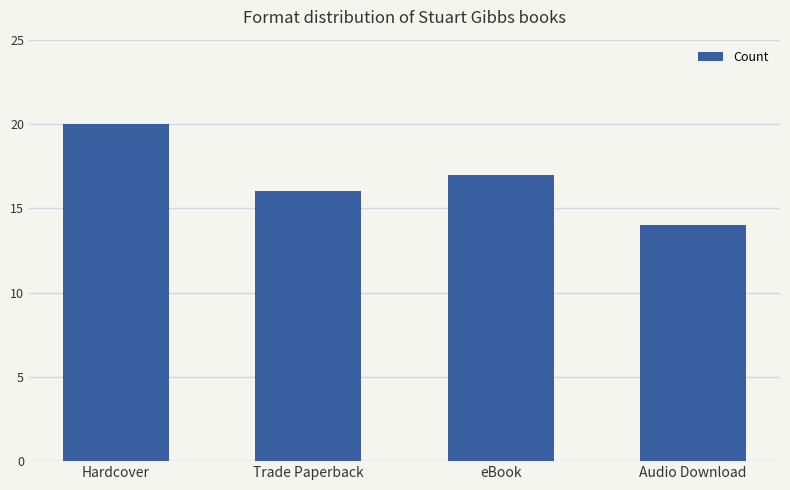

What is the difference between the maximum and minimum values?

6